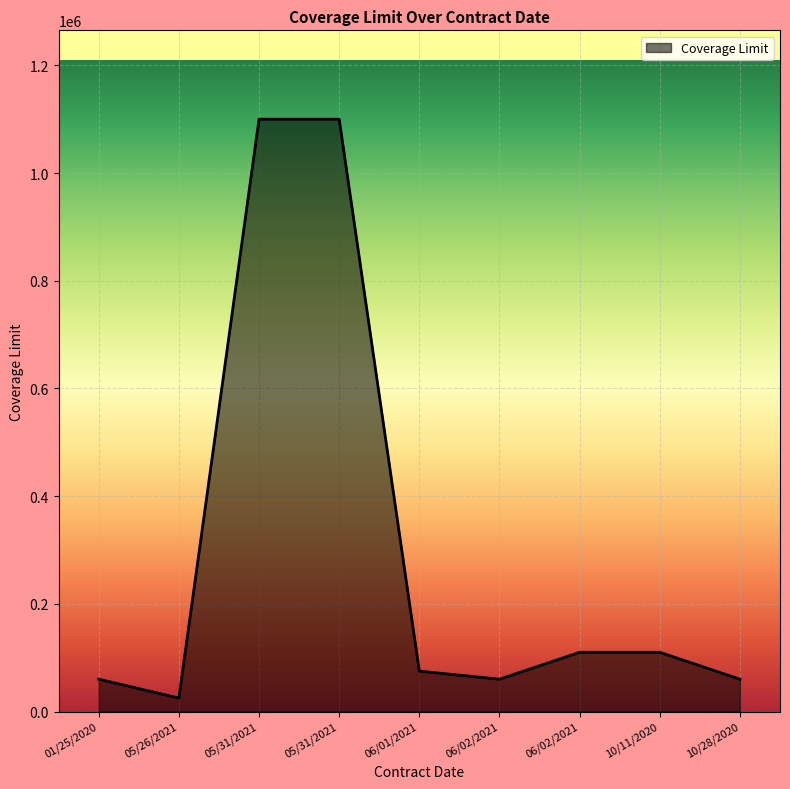

Which has a higher value, 06/01/2021 or 01/25/2020?

06/01/2021